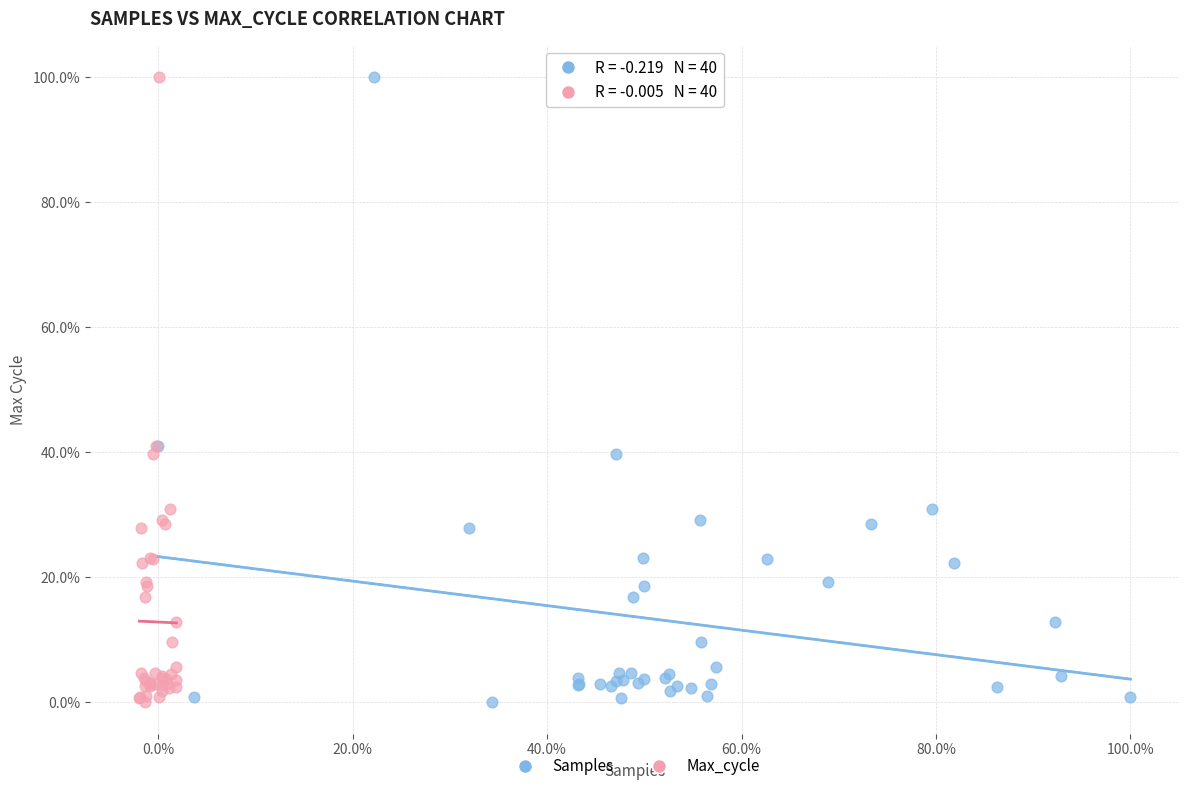

What are all the series names shown in the legend?

Samples, Max_cycle